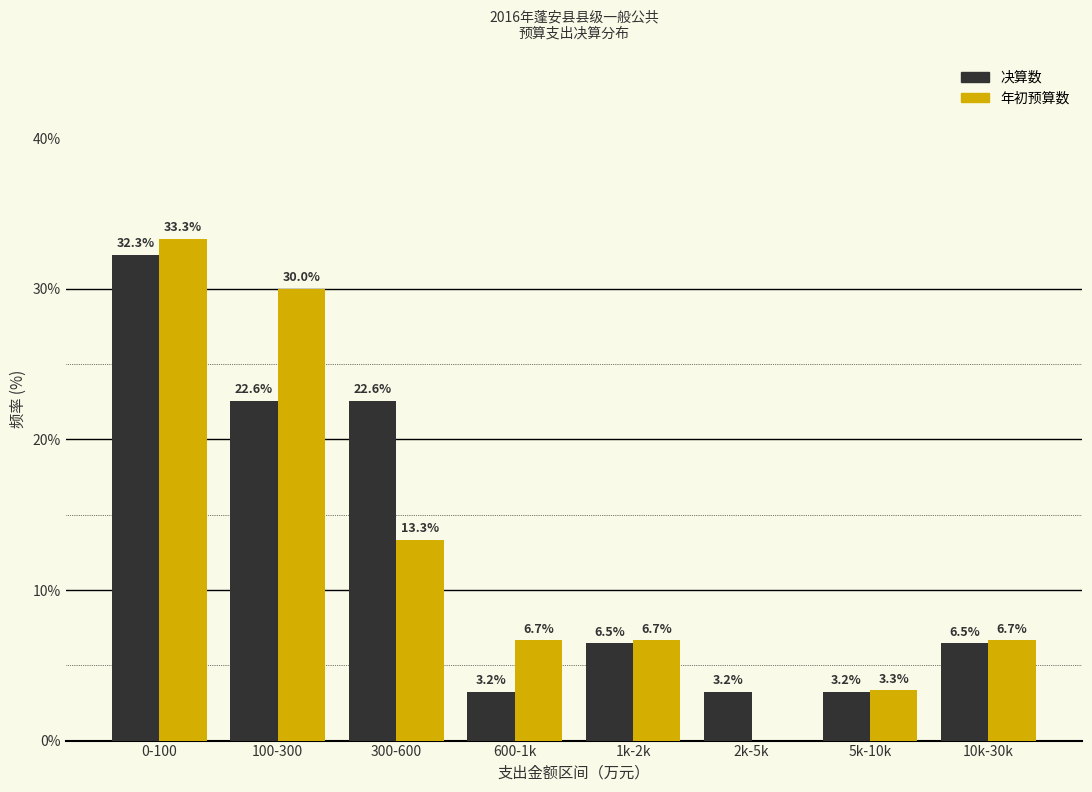

Reading left to right, transcribe all the data shown in this chart.

决算数: 0-100=32.3	100-300=22.6	300-600=22.6	600-1k=3.2	1k-2k=6.5	2k-5k=3.2	5k-10k=3.2	10k-30k=6.5
年初预算数: 0-100=33.3	100-300=30.0	300-600=13.3	600-1k=6.7	1k-2k=6.7	2k-5k=0.0	5k-10k=3.3	10k-30k=6.7